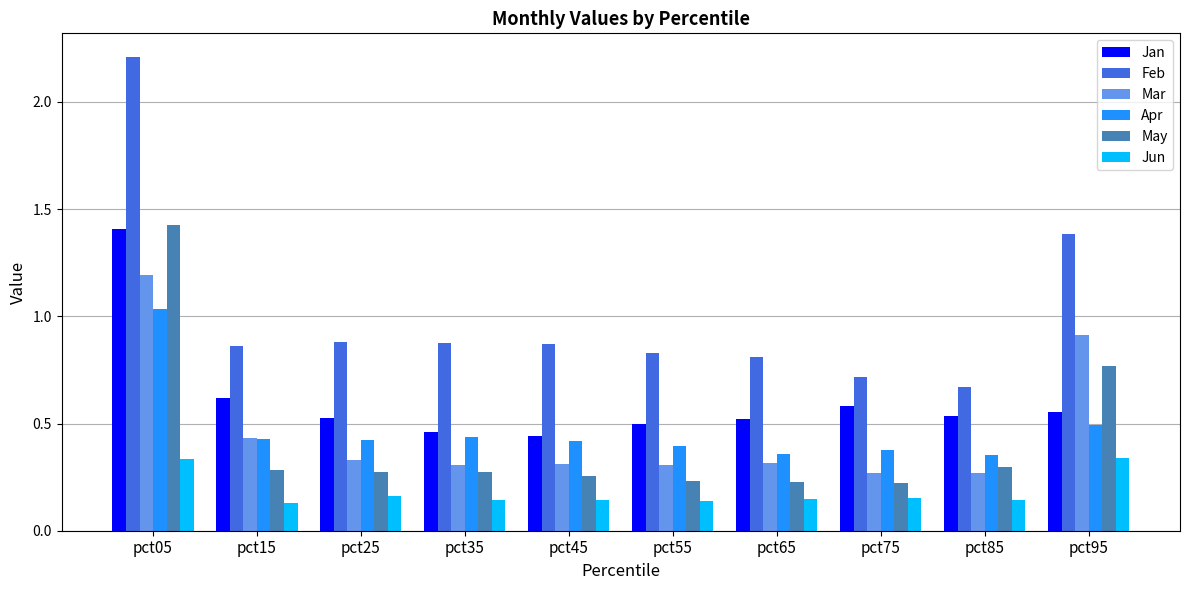

Which series has the widest spread of values?

Feb